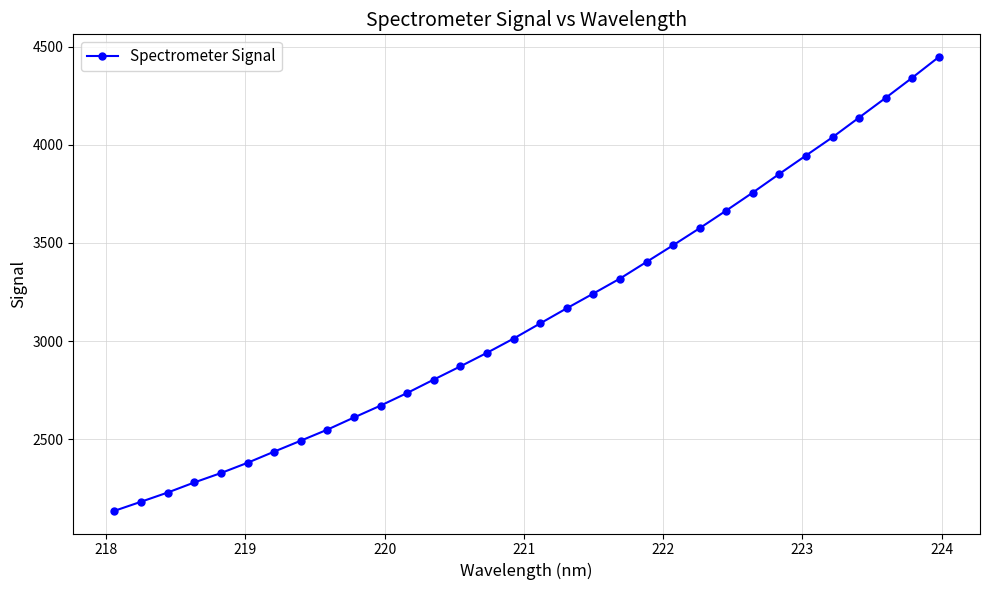

What is the greatest value displayed?

4447.3